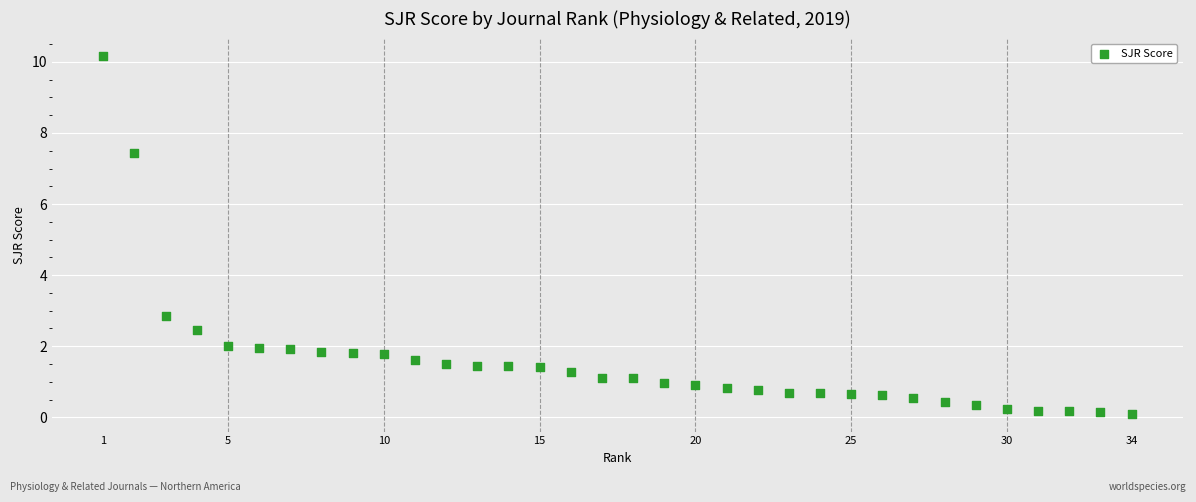

What is the range of Y values (max minus min)?

10.1